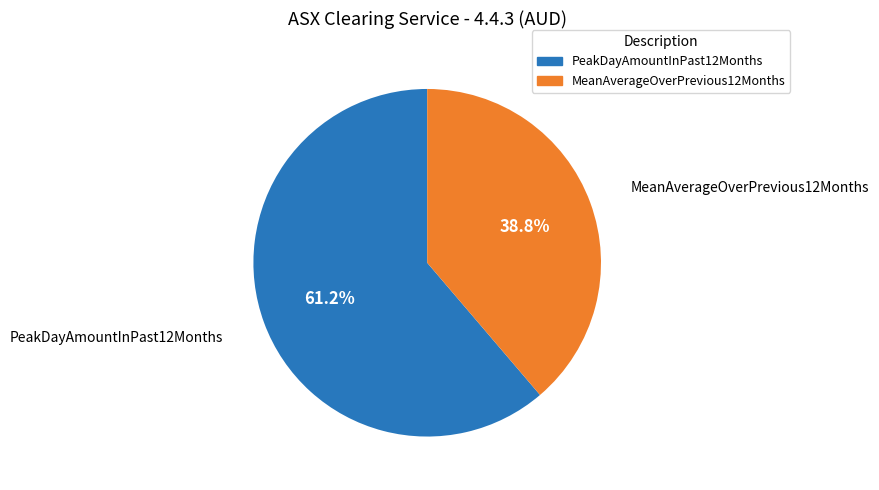

What percentage is the MeanAverageOverPrevious12Months slice, to the nearest percent?

39%